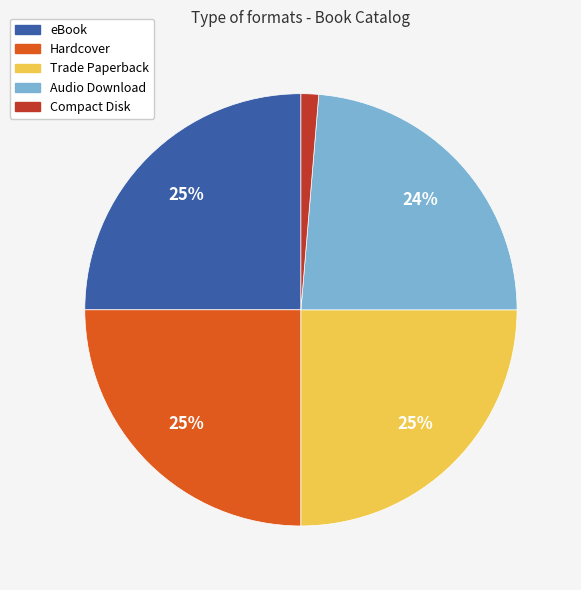

Which has a higher value, Trade Paperback or Audio Download?

Trade Paperback